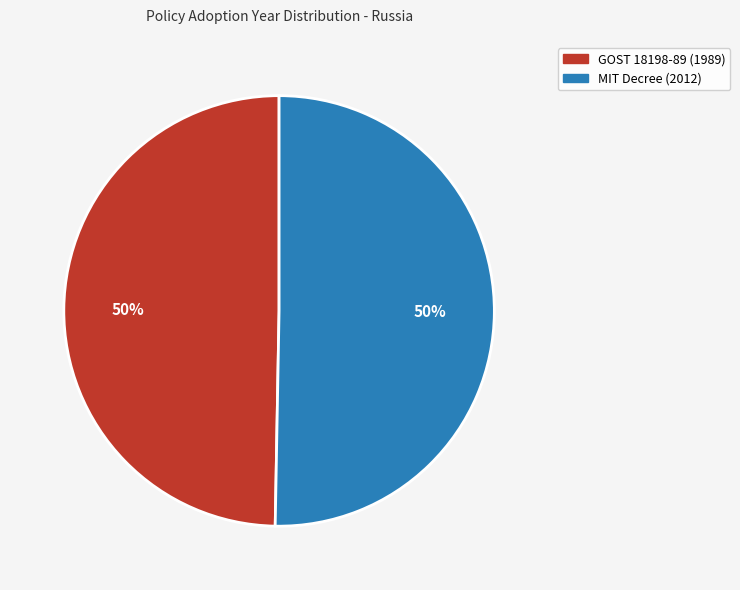

To the nearest percent, what is the average slice percentage?

50%